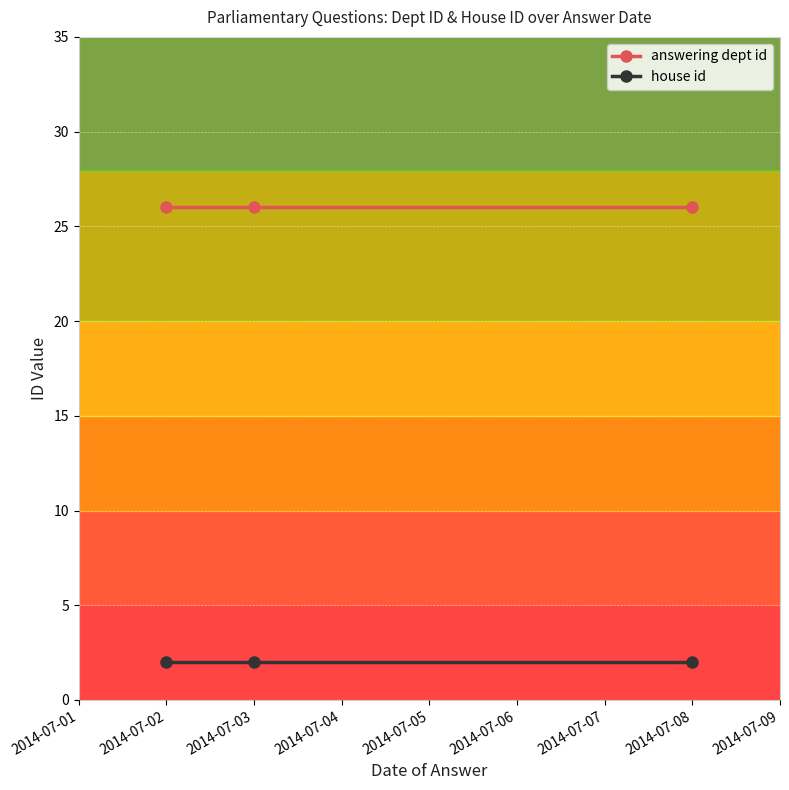

What is the average value of the answering dept id series?

26